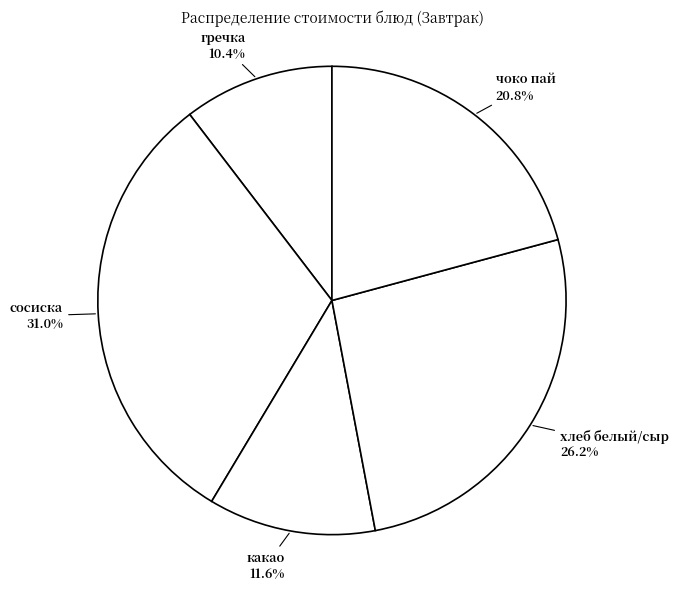

What is the largest slice in the pie chart?

сосиска